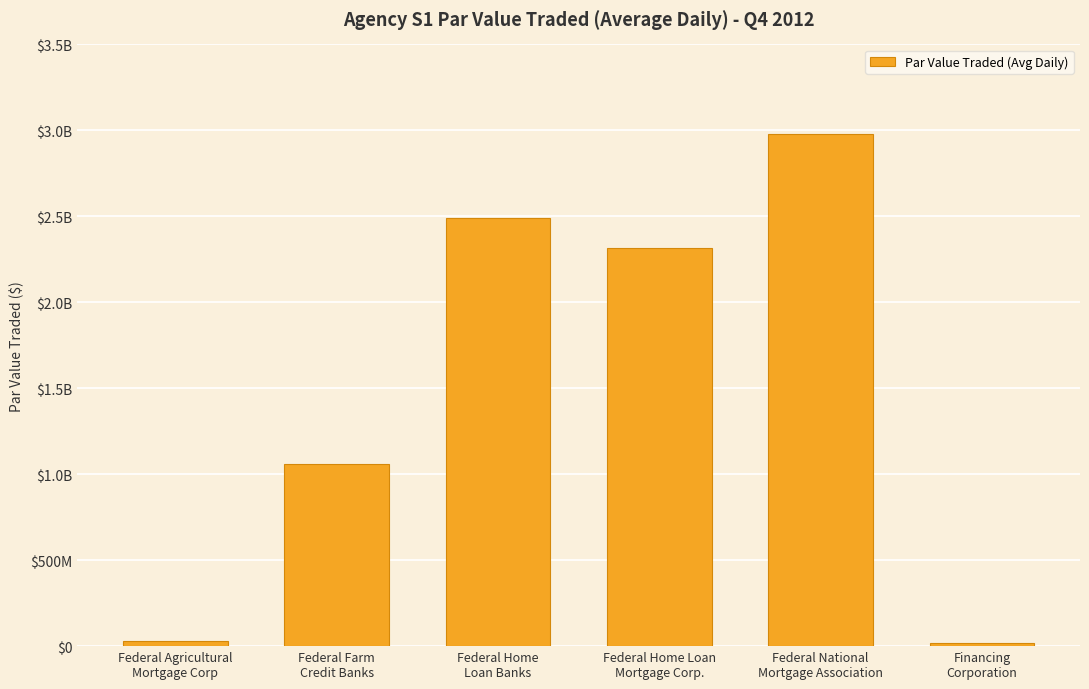

Which label corresponds to the smallest value in the chart?

Financing
Corporation